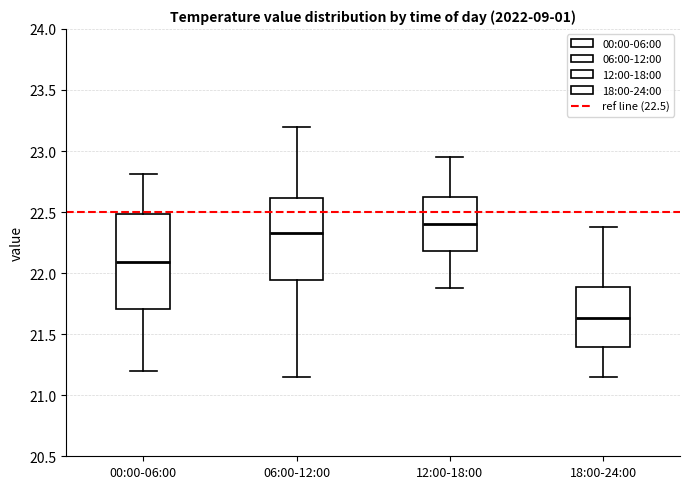

Reading left to right, read every box against the y-axis: the position of its median line, the range the box covers, and the ends of its whiskers. The values are not printed on the chart, so give them approximately, as read against the axis.

00:00-06:00: median 22.10, box 21.70 to 22.50, whiskers 21.20 to 22.80
06:00-12:00: median 22.35, box 21.95 to 22.60, whiskers 21.15 to 23.20
12:00-18:00: median 22.40, box 22.20 to 22.65, whiskers 21.90 to 22.95
18:00-24:00: median 21.65, box 21.40 to 21.90, whiskers 21.15 to 22.40